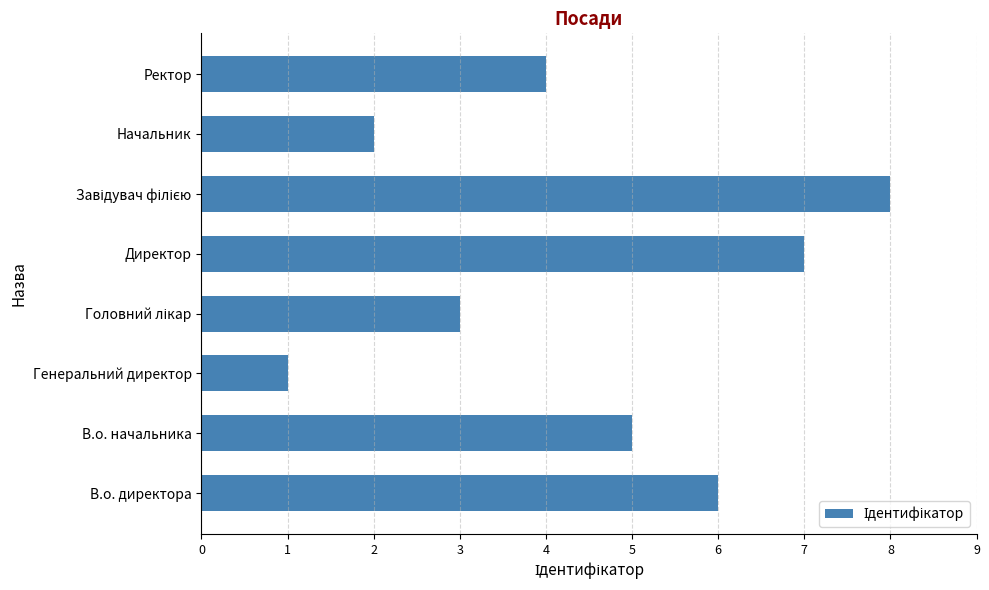

Approximately how many times larger is the value at Начальник compared to В.о. директора?

0.3